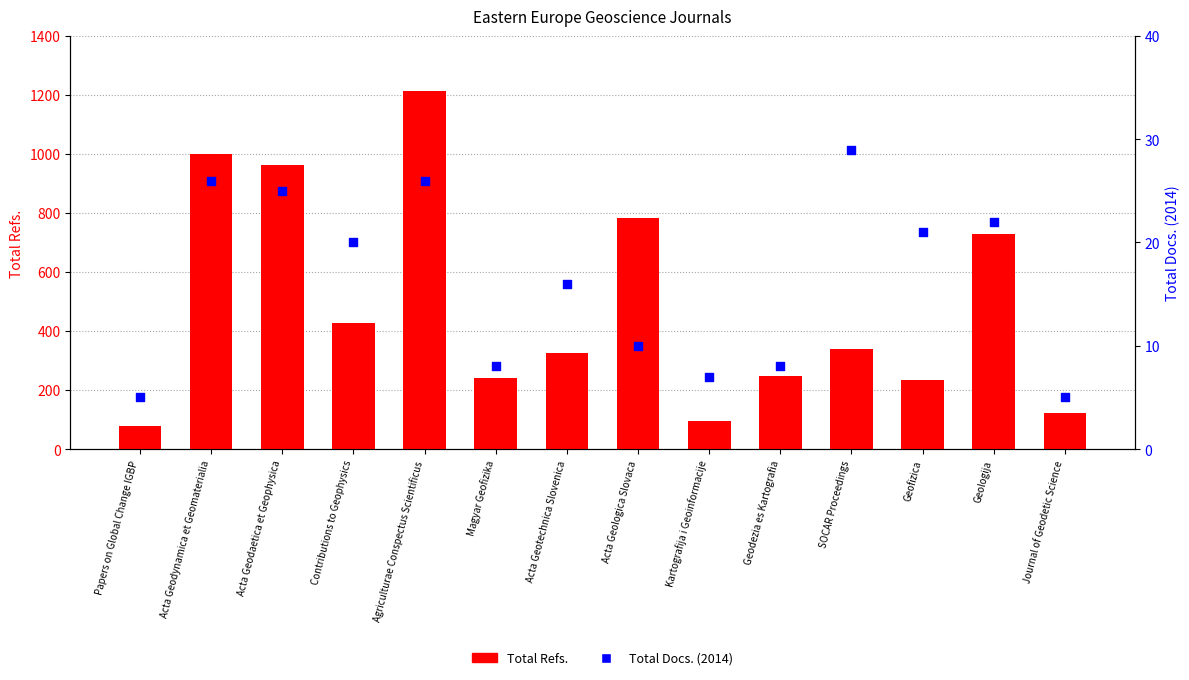

At which category is the sum across all series the highest?

Agriculturae Conspectus Scientificus